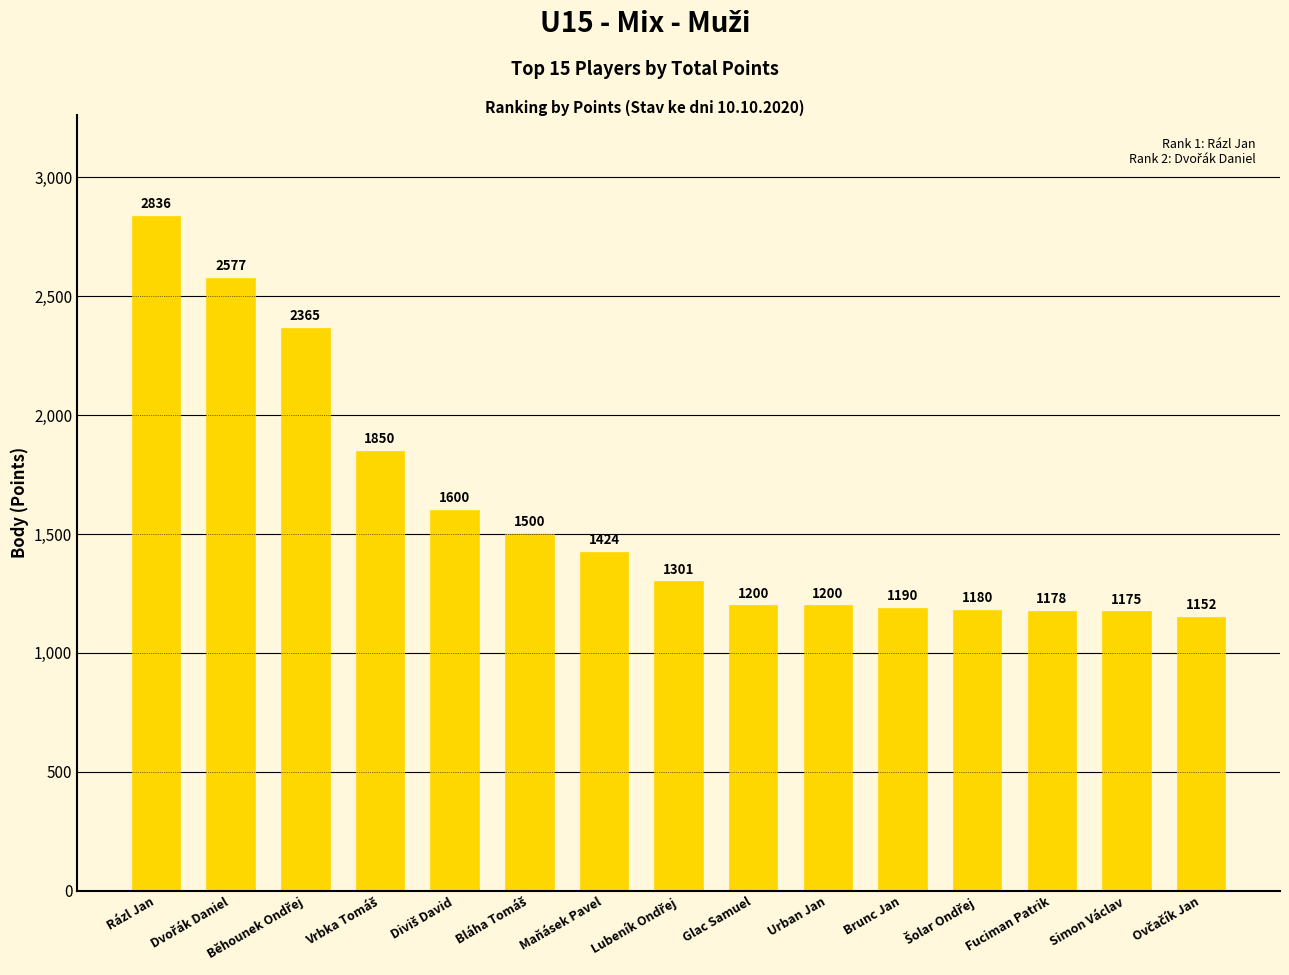

What is the difference between the maximum and minimum values?

1684